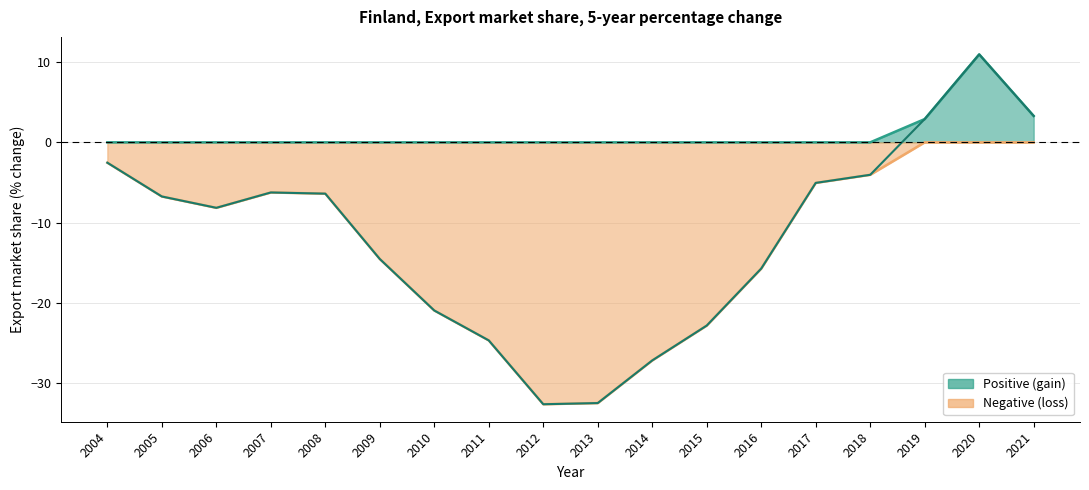

What is the minimum value shown in the chart?

-32.6